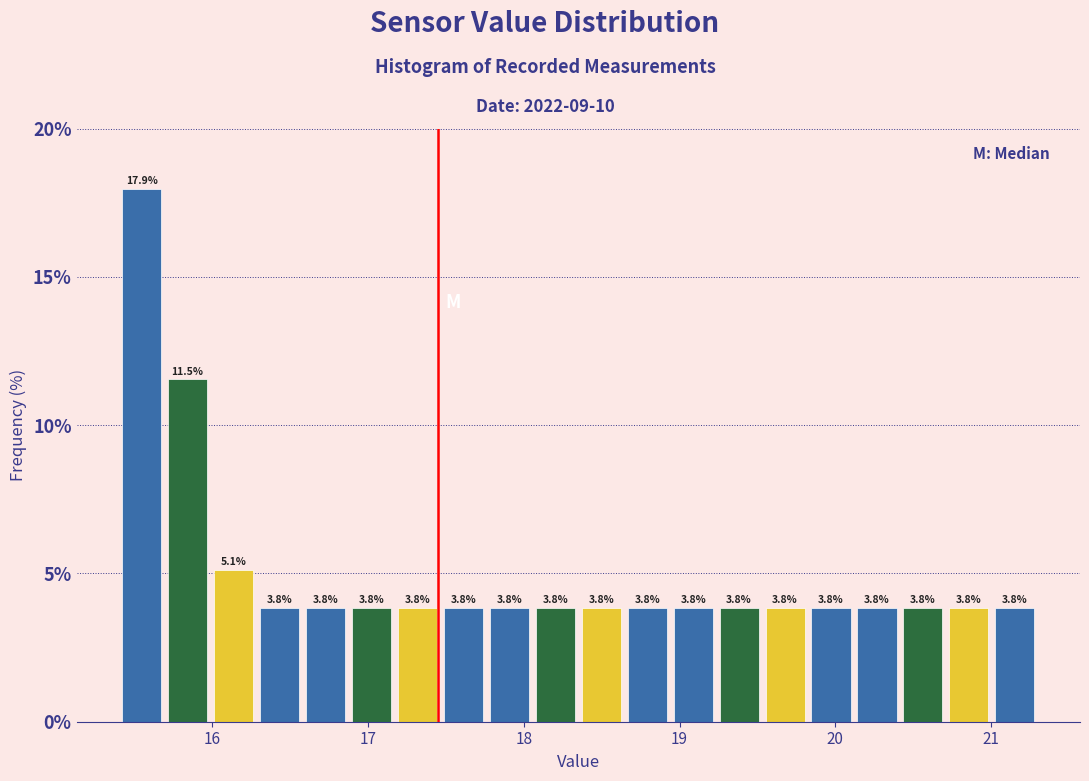

Read against the x-axis, roughly where is the centre of the tallest bar?

15.5